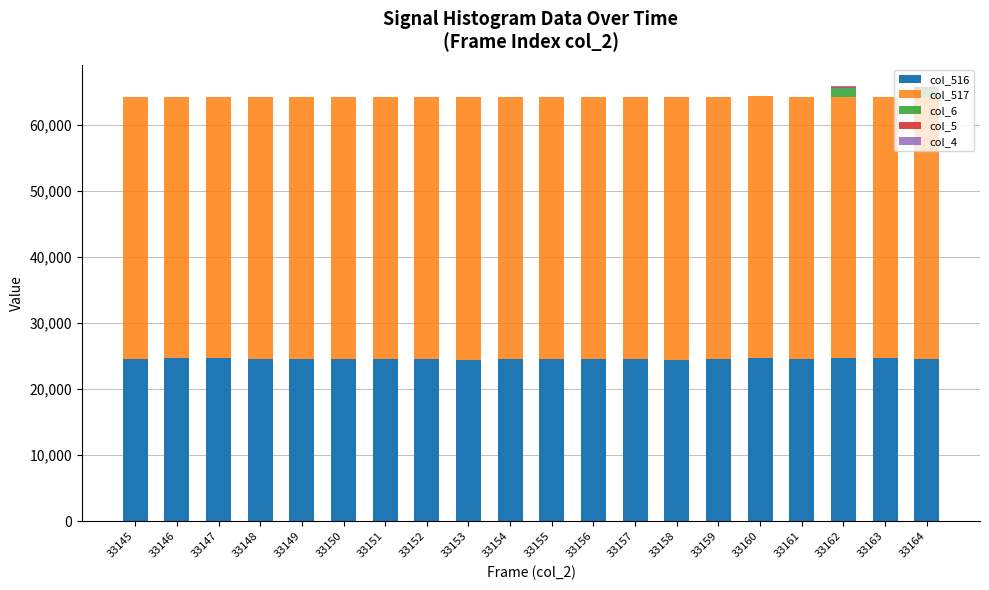

What is the total value across all series at 33153?

64224